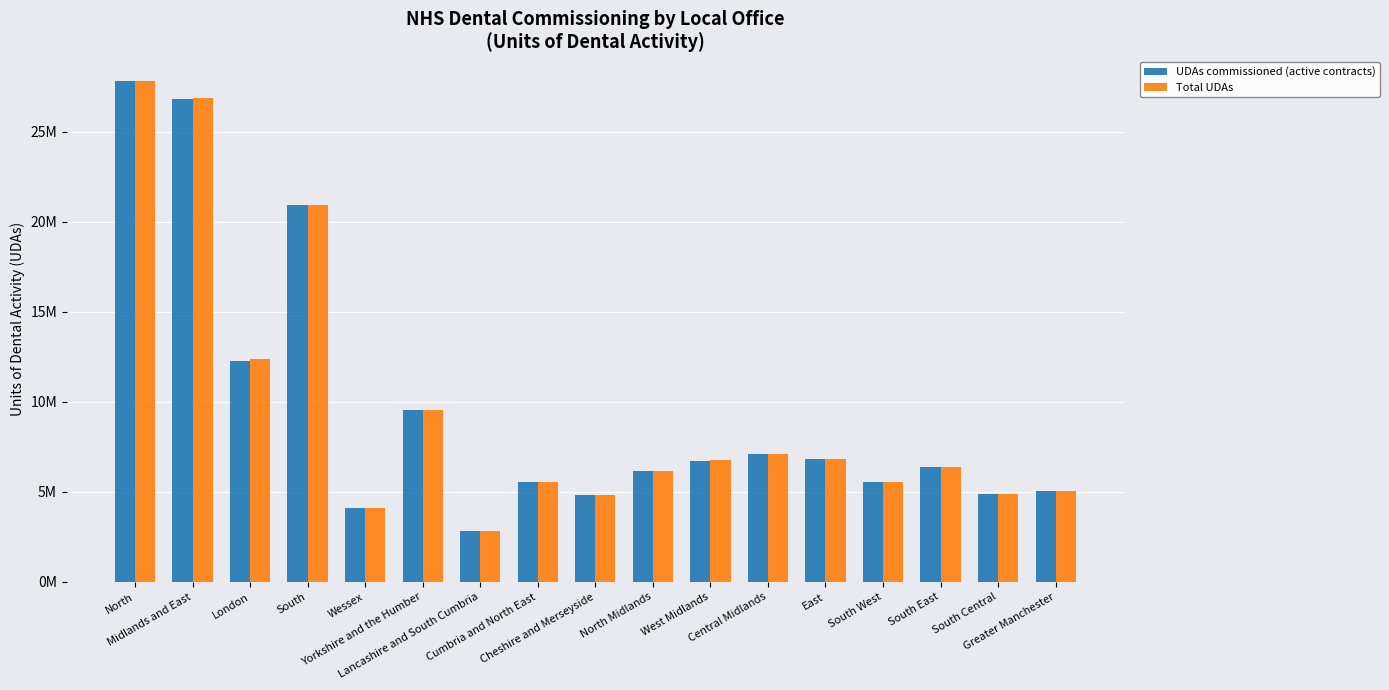

What is the label of the 4th bar from the right?

South West